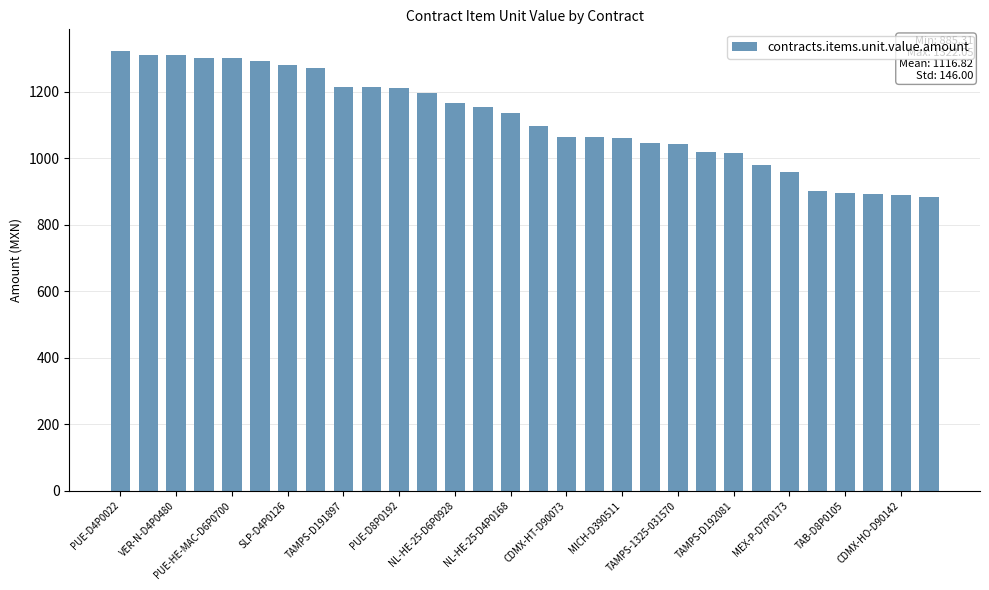

What is the sum of all values?

33504.6